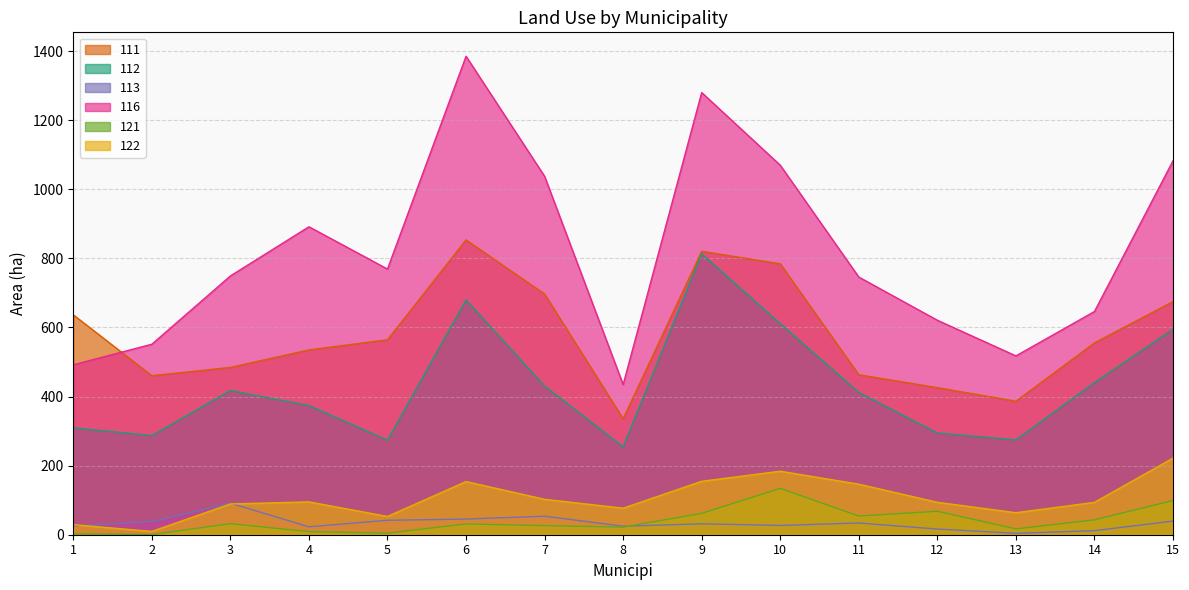

Count the number of data series in this chart.

6